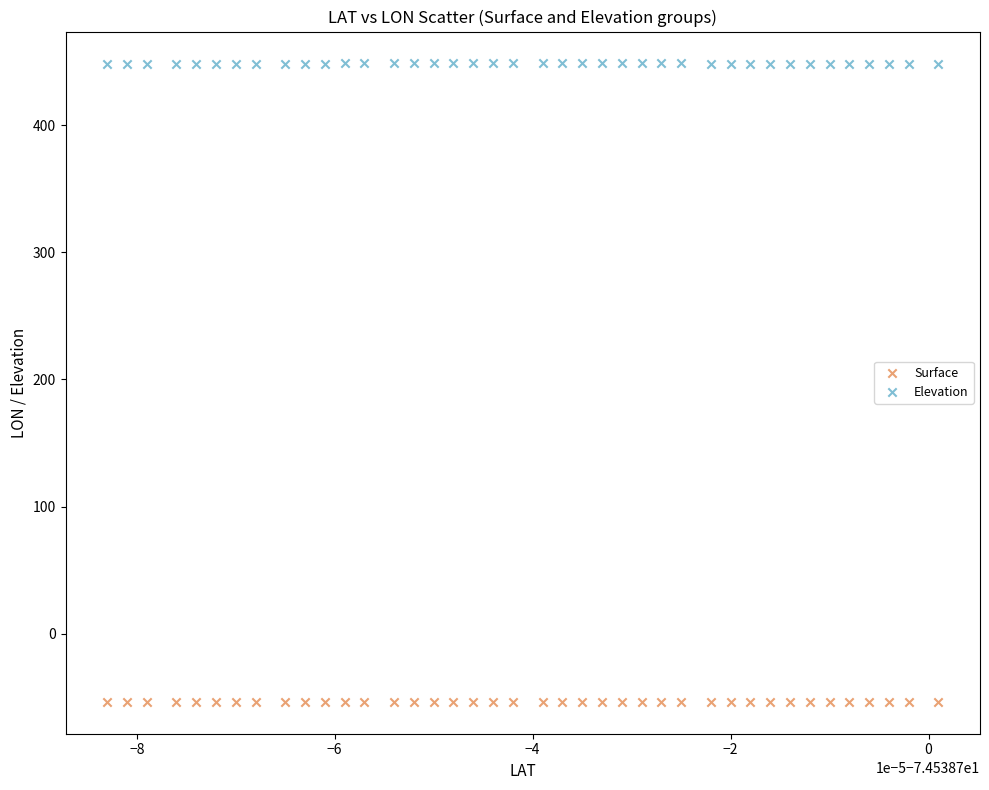

Which series contains the lowest Y value?

Surface